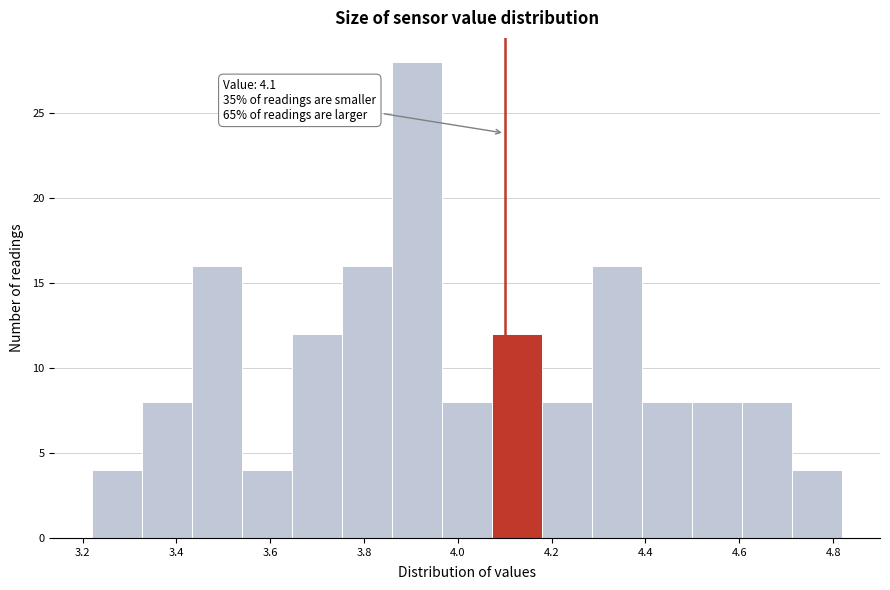

Over which range of the x-axis is the bar tallest?

3.86 to 3.96